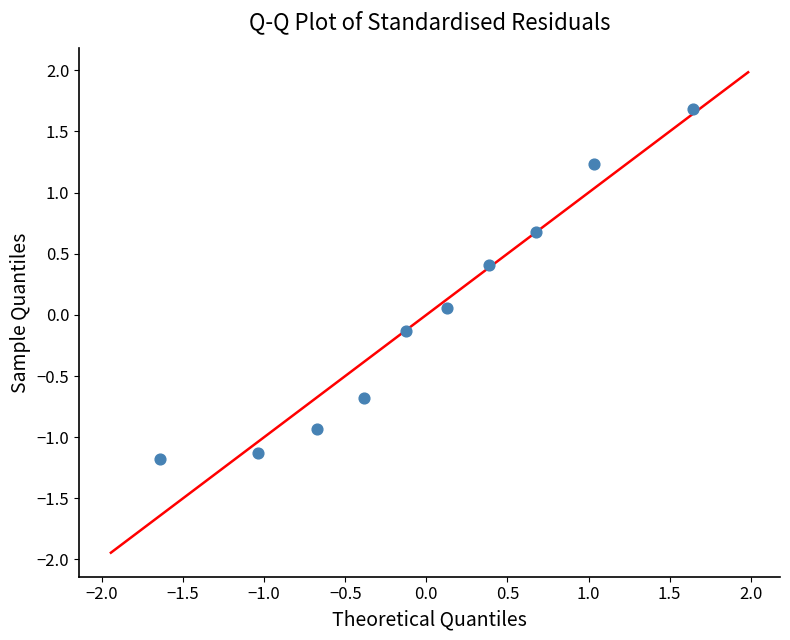

What is the range of Y values (max minus min)?

2.9